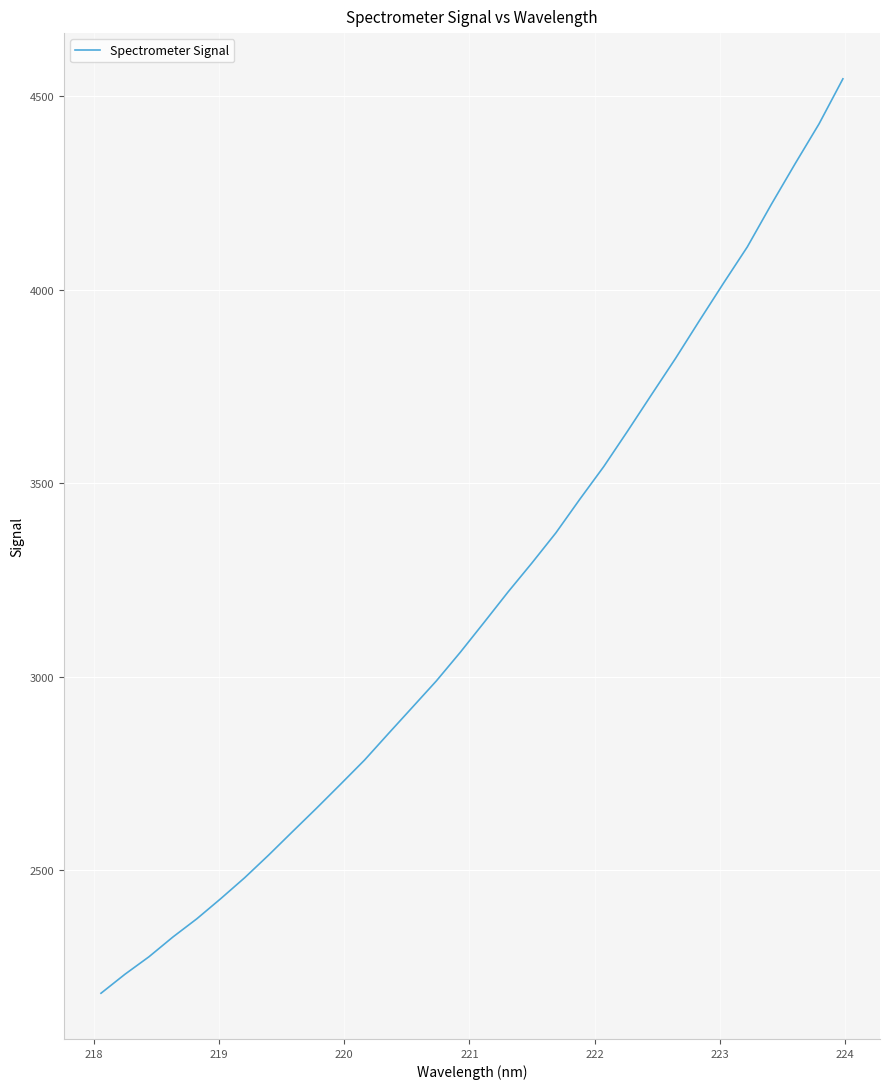

True or false: there are more than 2 points higher than both neighbors.

False